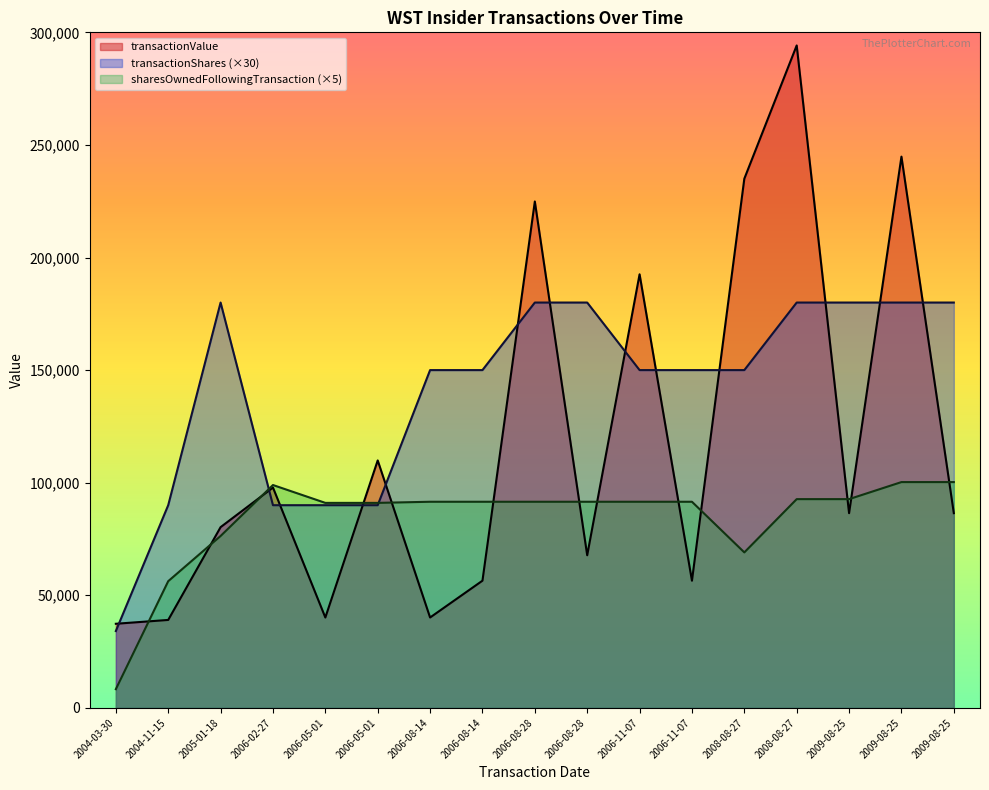

Which series has the widest spread of values?

transactionValue